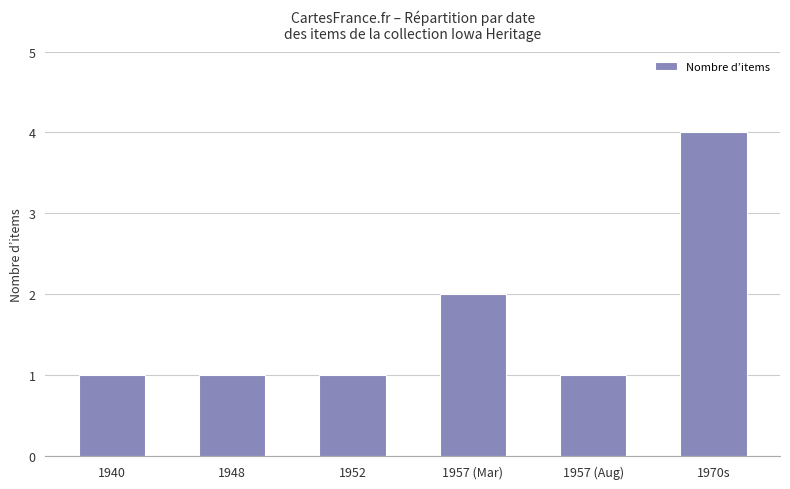

Reading left to right, transcribe all the data shown in this chart.

1940=1	1948=1	1952=1	1957 (Mar)=2	1957 (Aug)=1	1970s=4